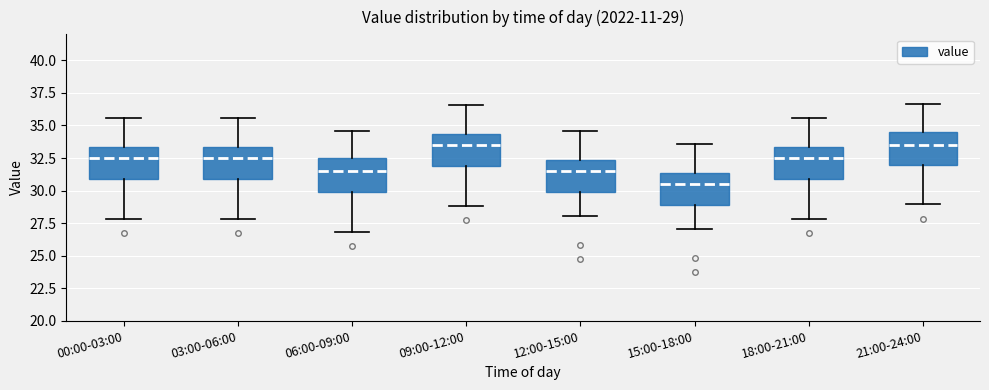

Which box's median line is the lowest?

15:00-18:00